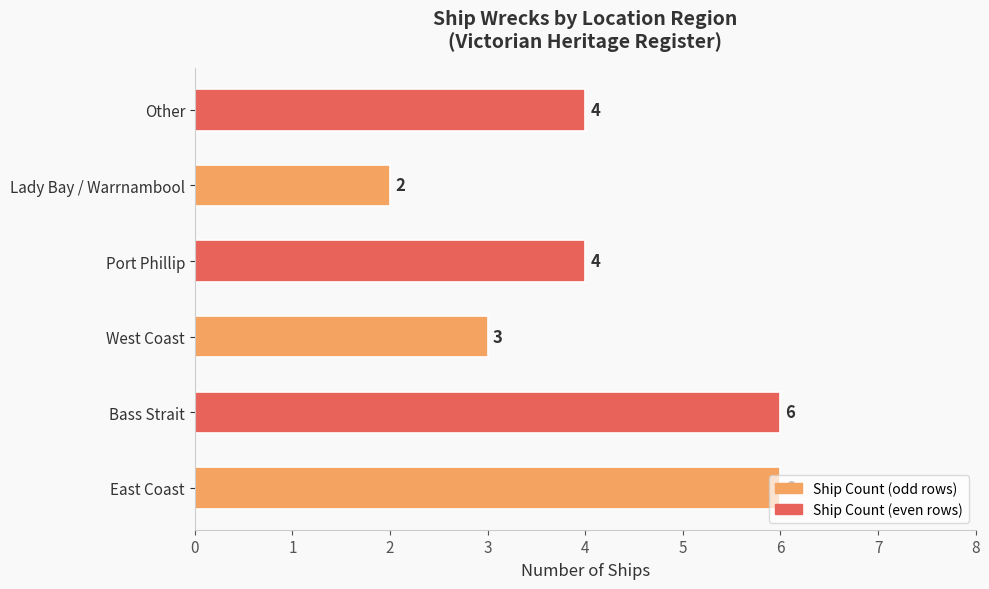

How many values are below 4?

2